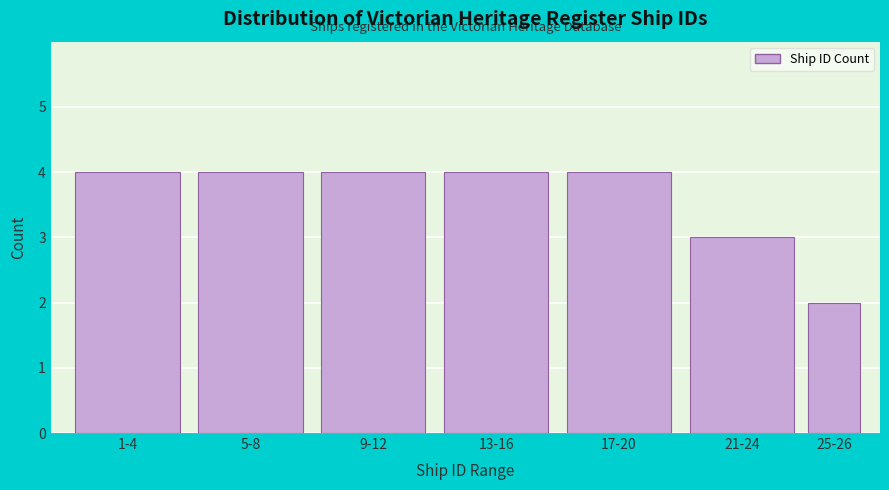

Reading left to right, transcribe all the data shown in this chart.

4	4	4	4	4	3	2